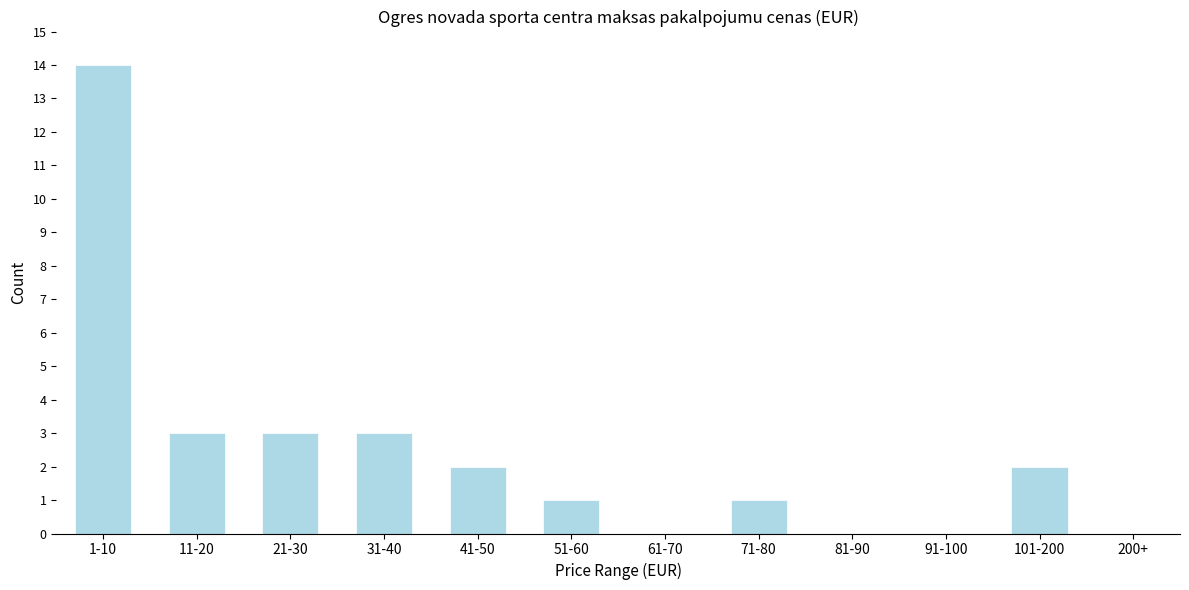

Reading right to left, extract all data points from this chart.

200+=0	101-200=2	91-100=0	81-90=0	71-80=1	61-70=0	51-60=1	41-50=2	31-40=3	21-30=3	11-20=3	1-10=14